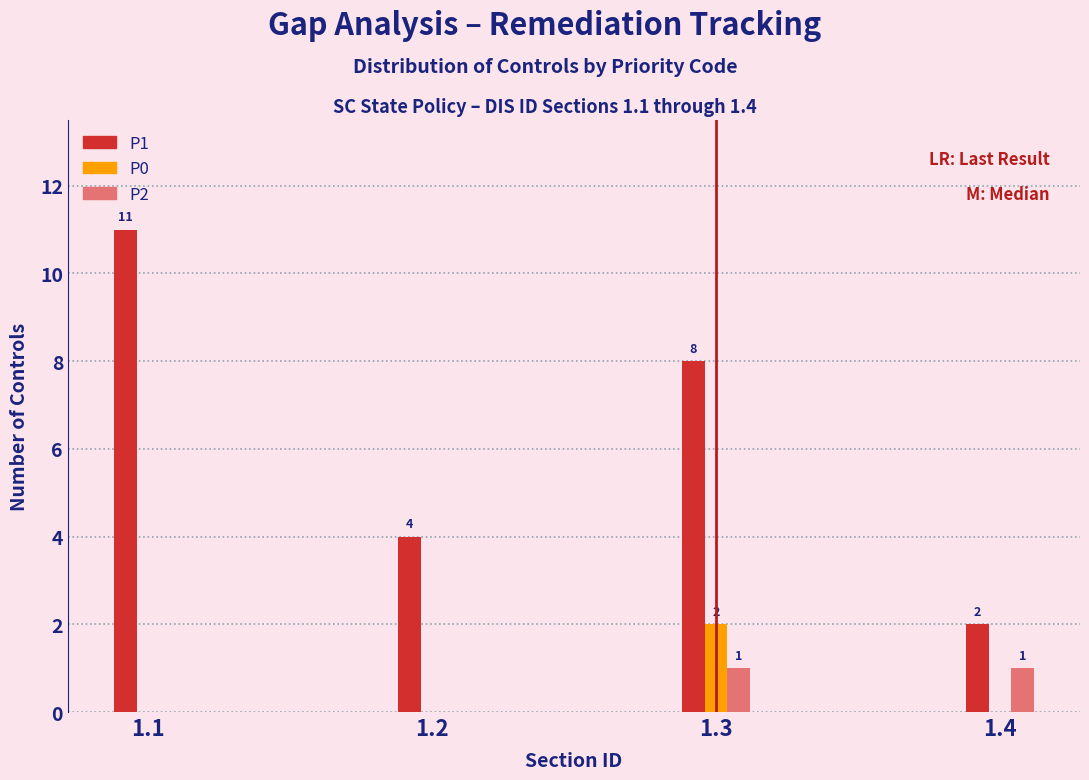

Reading left to right, what are all the values shown in this chart?

P1: 1.1=11	1.2=4	1.3=8	1.4=2
P0: 1.1=0	1.2=0	1.3=2	1.4=0
P2: 1.1=0	1.2=0	1.3=1	1.4=1